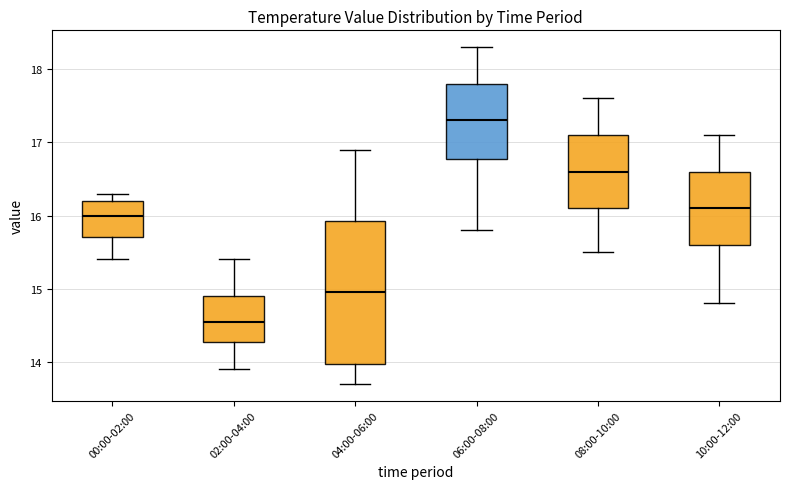

Comparing the boxes themselves (not the whiskers), which one is the tallest?

04:00-06:00